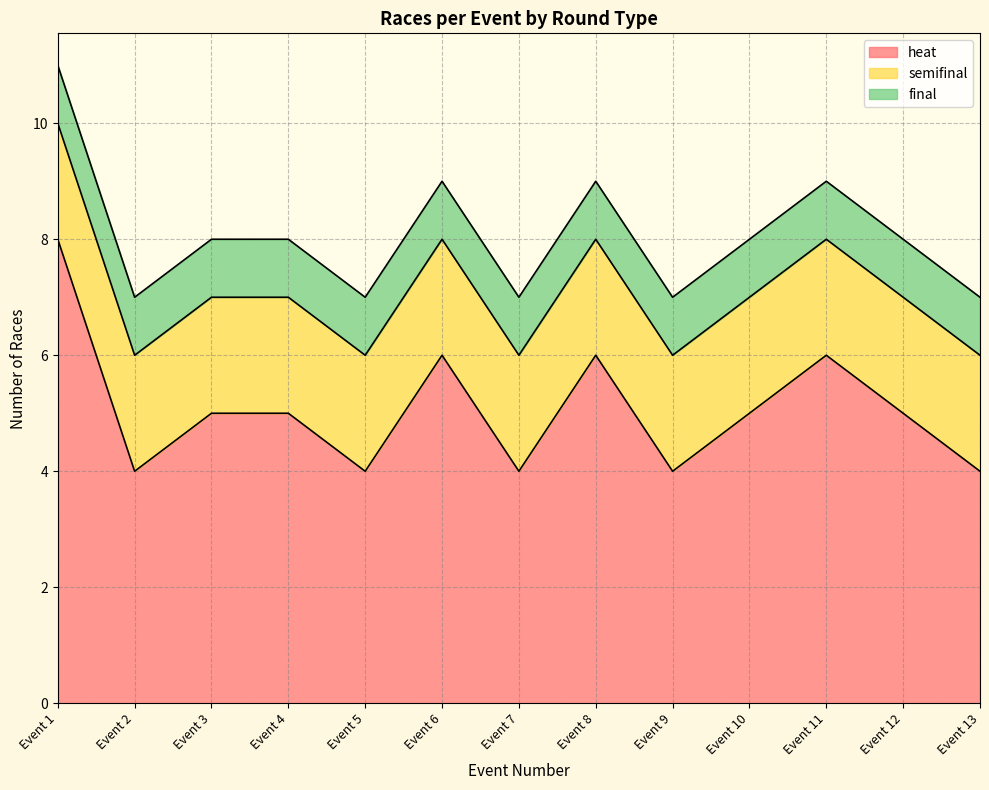

Does the chart have visible grid lines?

Yes